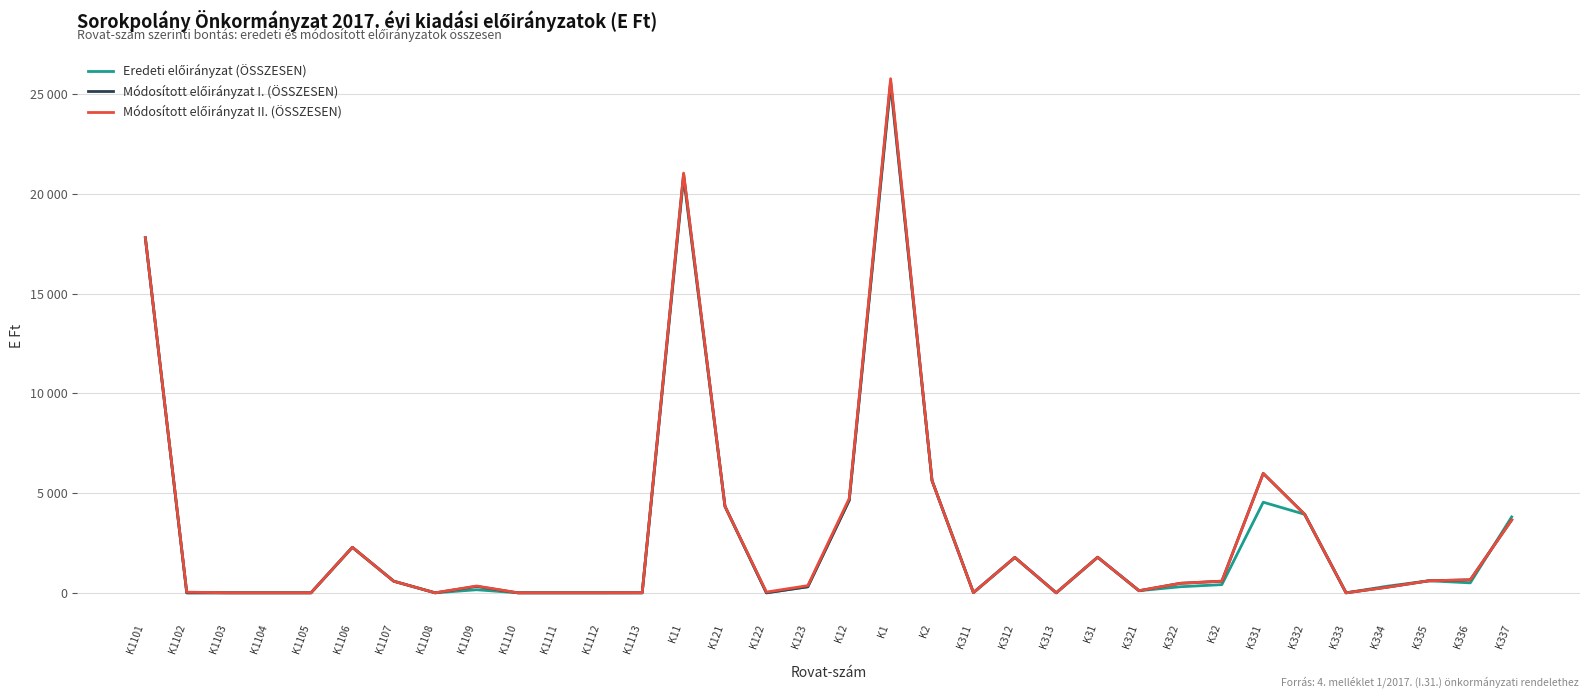

The value of Módosított előirányzat II. (ÖSSZESEN) at K2 is 2479. True or false?

False